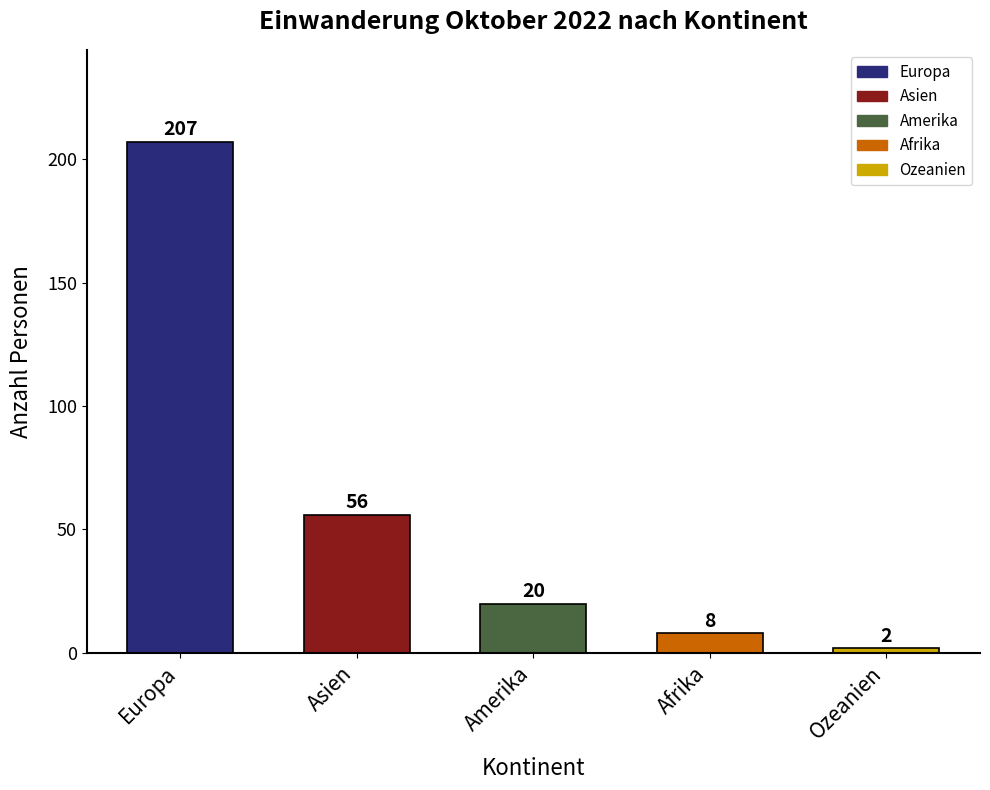

Approximately how many times larger is the value at Afrika compared to Asien?

0.1